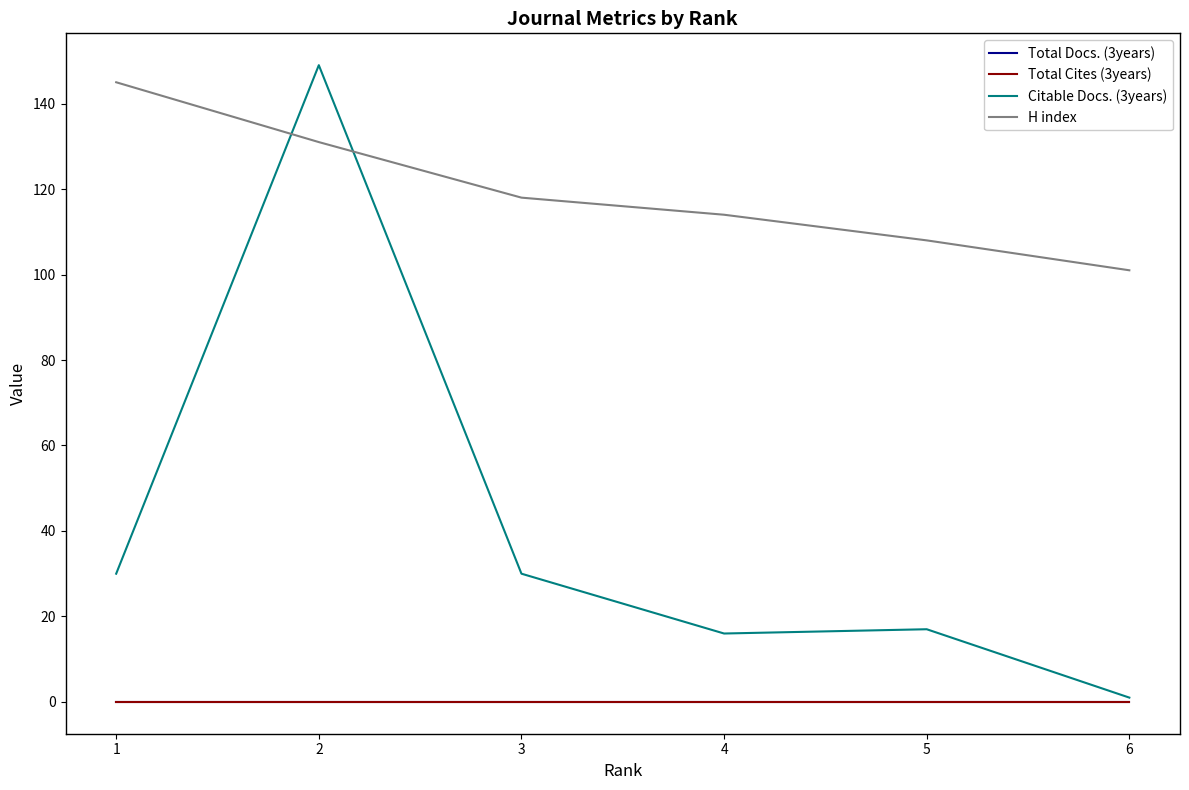

What is the total value across all series at 3?

148